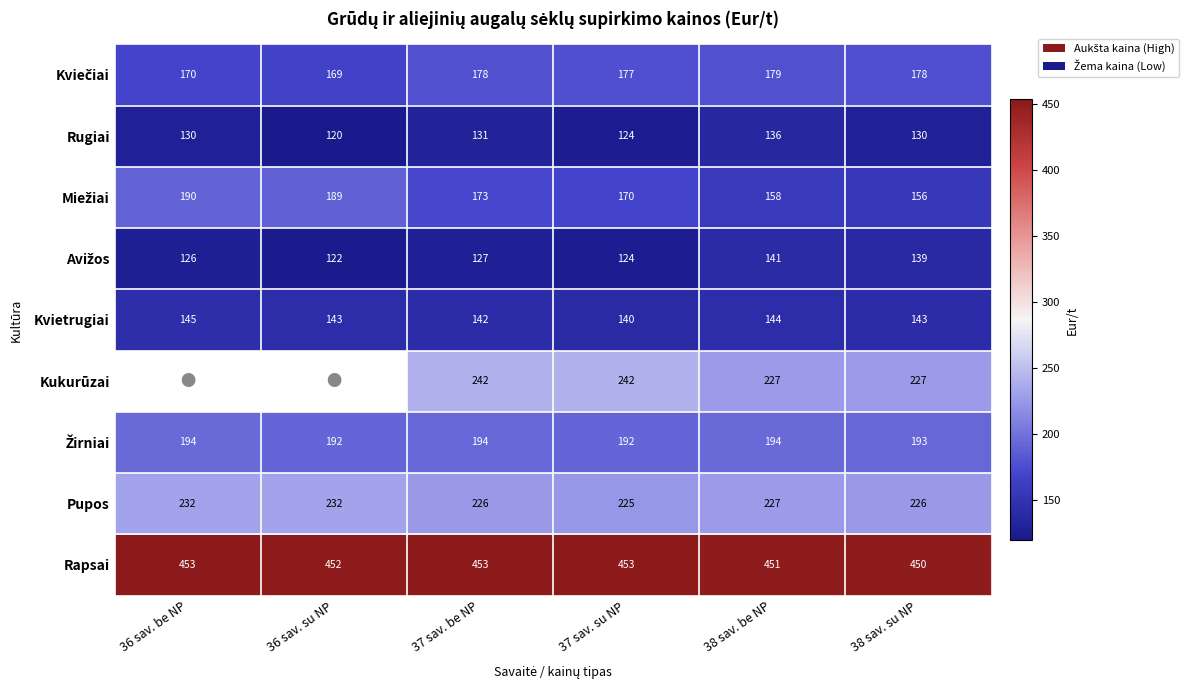

Which series changed the most between 37 sav. be NP and 37 sav. su NP?

Rugiai